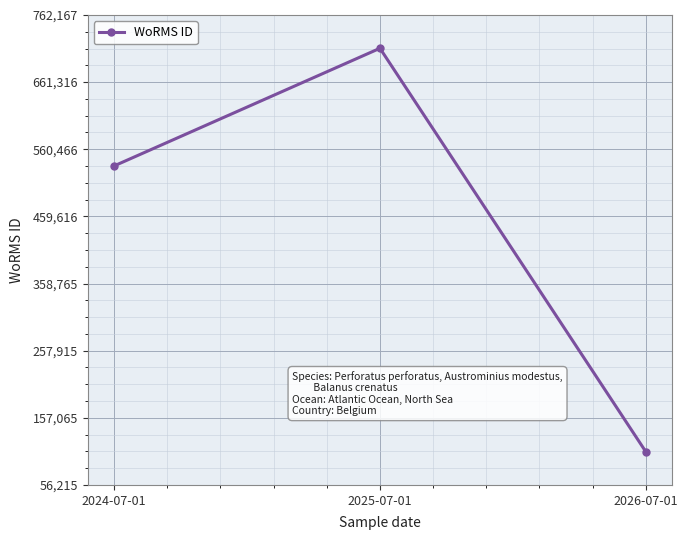

The chart shows a value of 106215 at 2026-07-01. True or false?

True